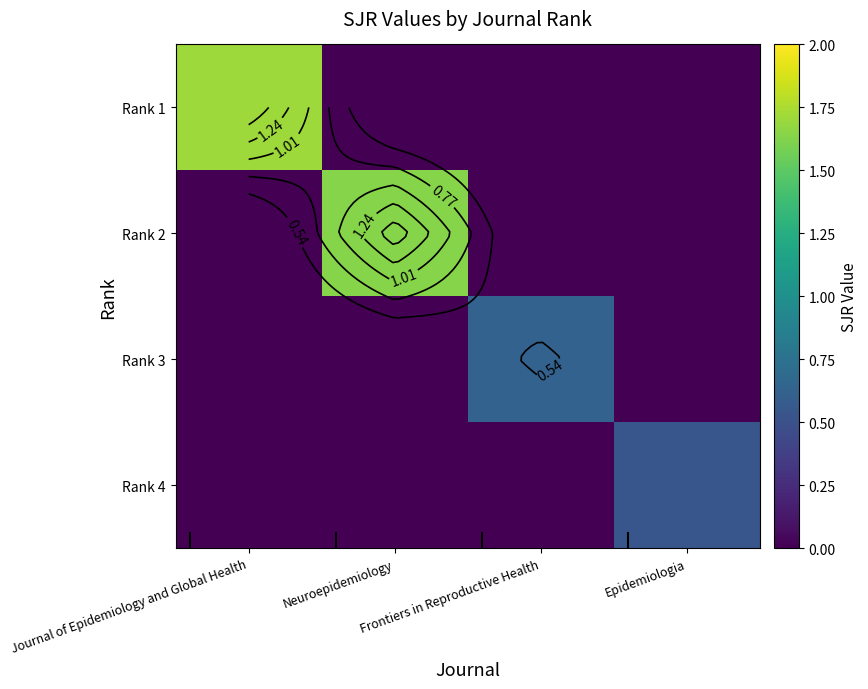

What is the difference between the maximum and minimum values in the Rank 3 series?

0.6